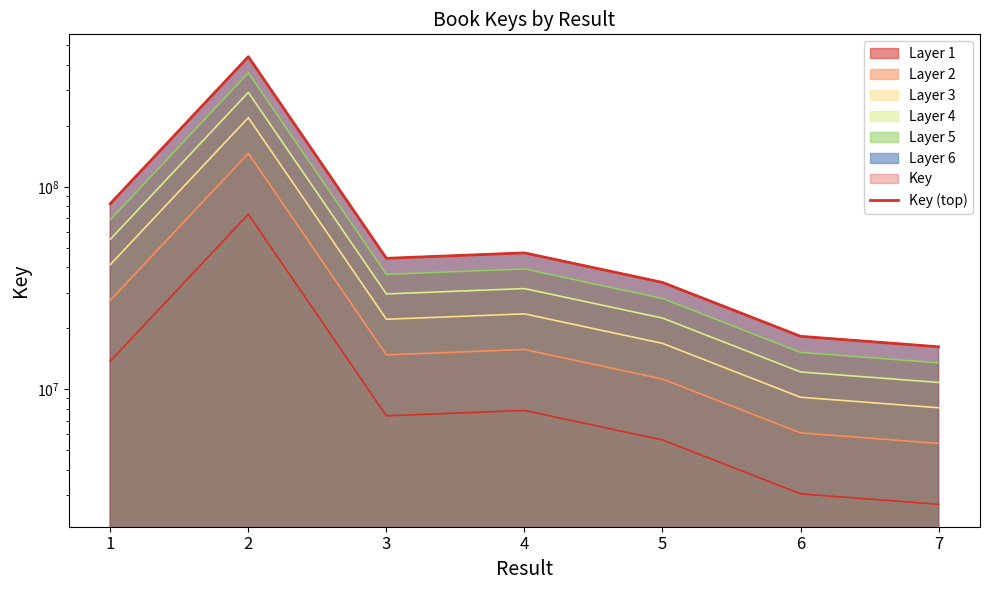

List the labels in order of value, largest first.

2, 1, 4, 3, 5, 6, 7